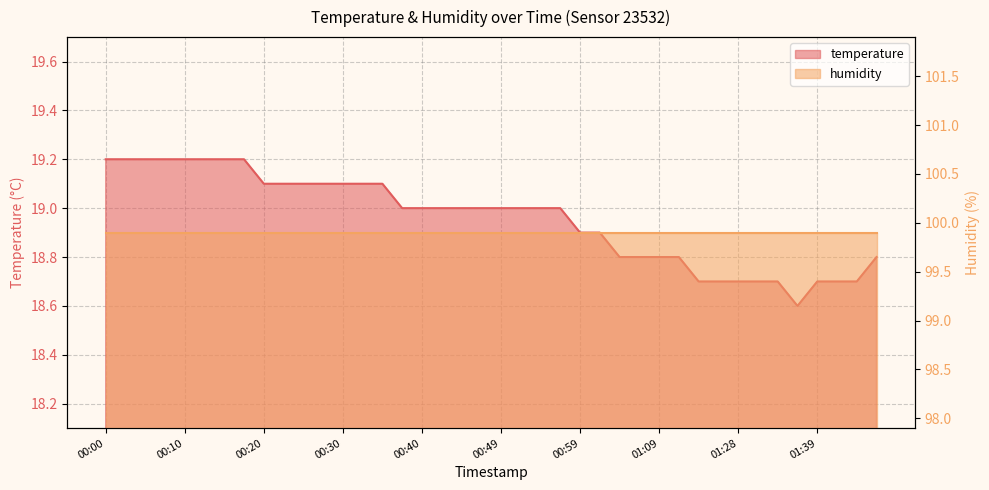

How many interior local valleys (lower than both neighbors) does the data have?

1